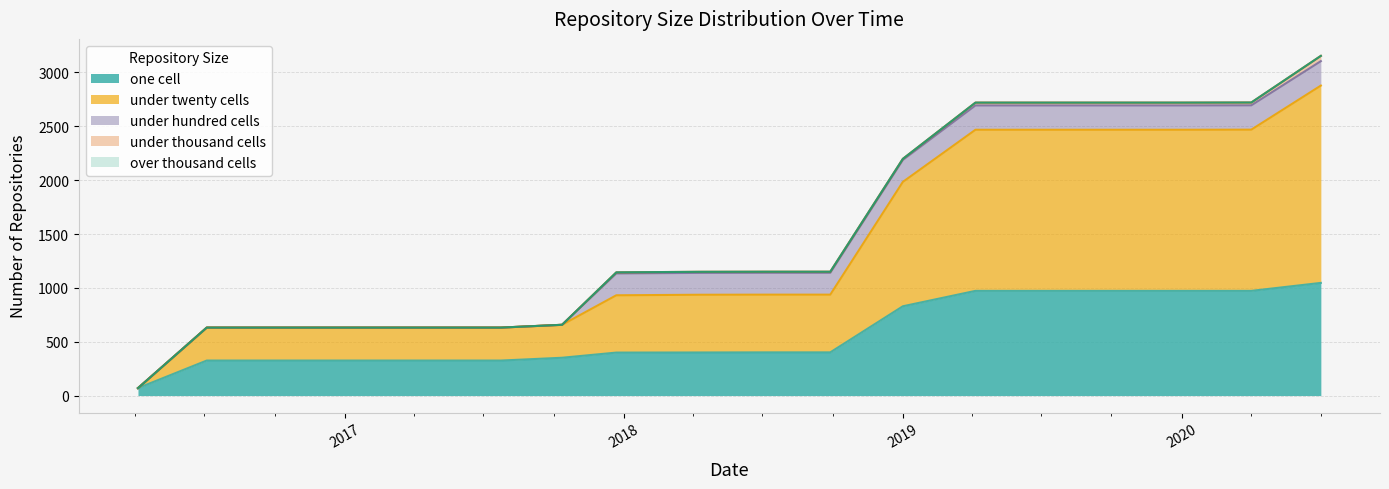

What are all the series names shown in the legend?

one_cell, under_twenty_cells, under_hundred_cells, under_thousand_cells, over_thousand_cells